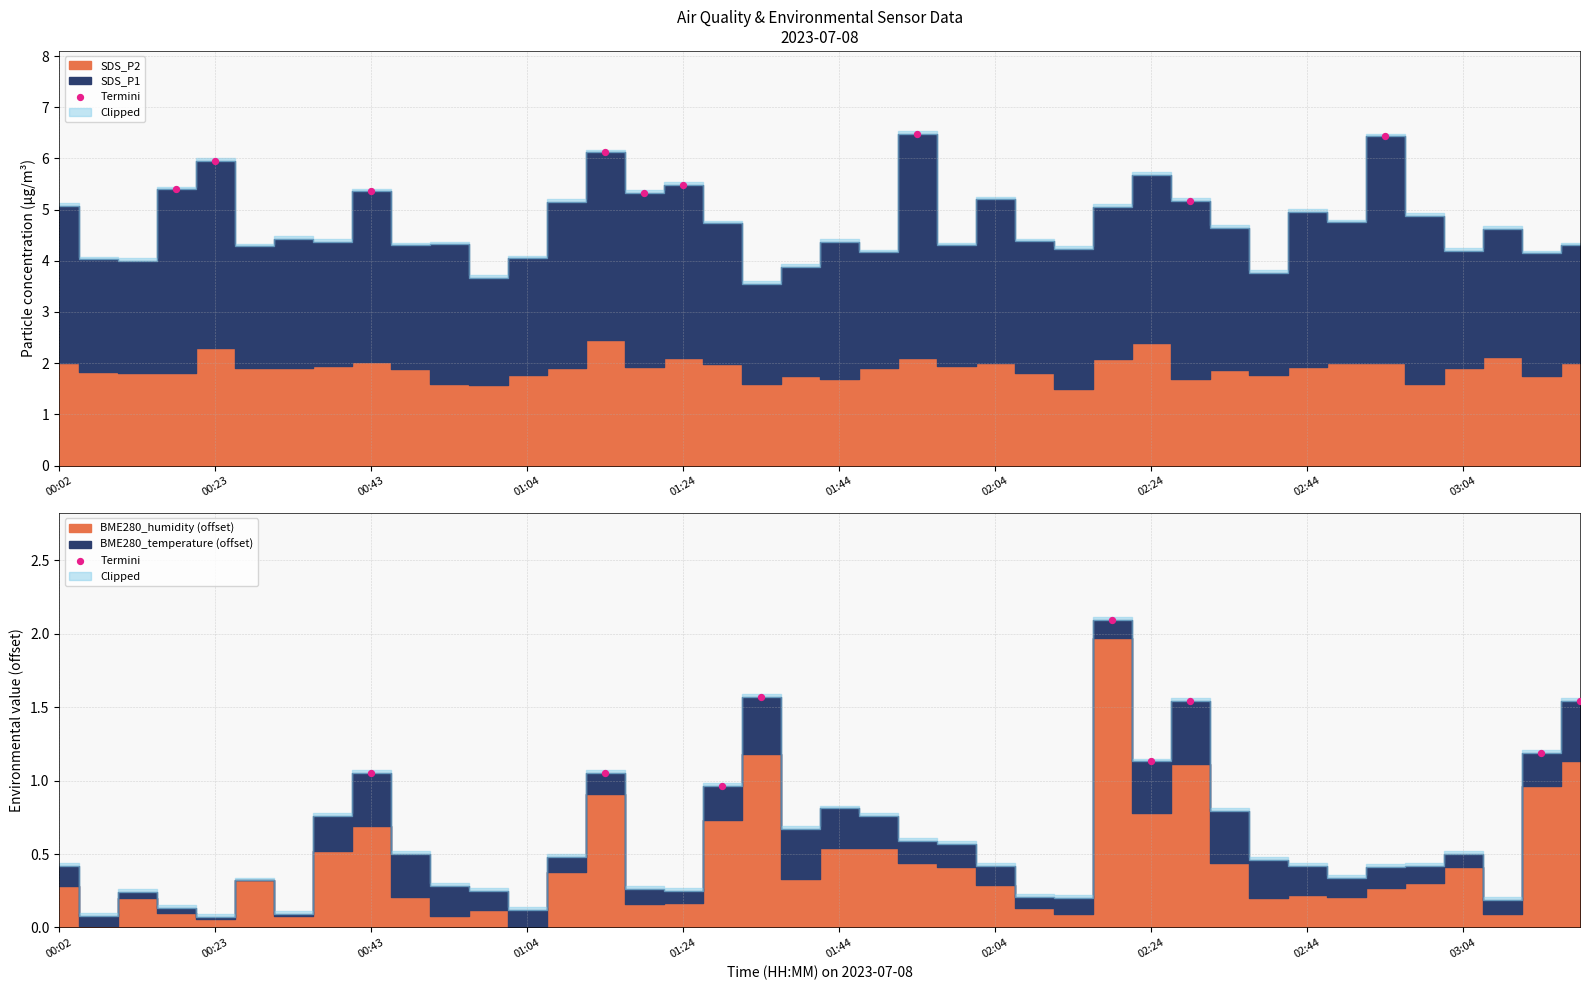

Which has a higher value, 01:24 or 01:44?

01:24